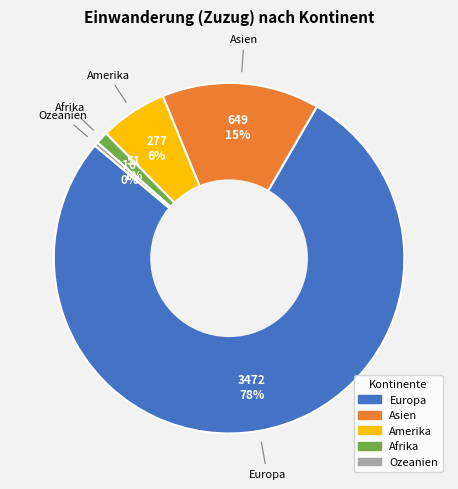

How many segments does this pie chart have?

5